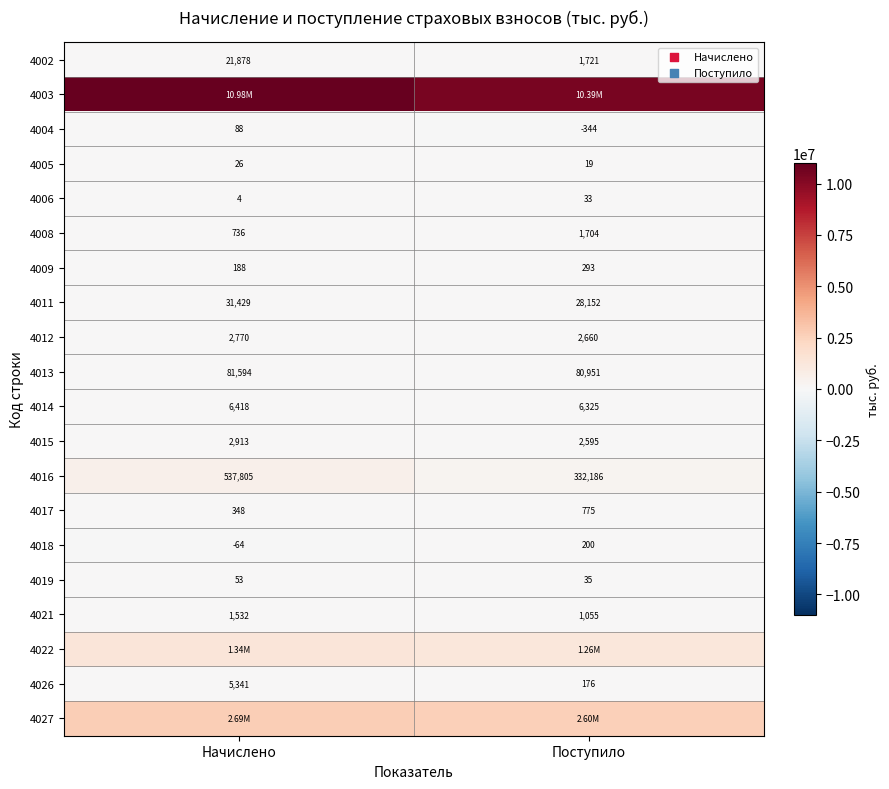

Is the value of 4026 at Начислено greater than the value of 4016 at Начислено?

No